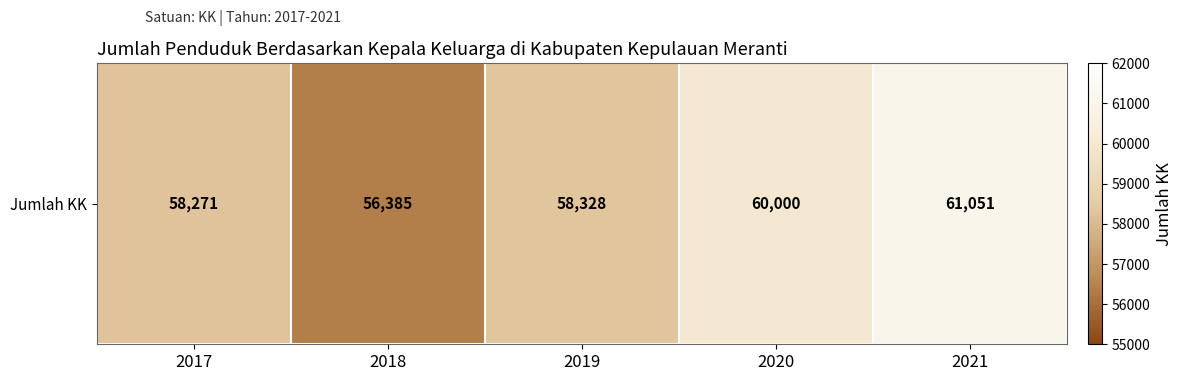

Rank the categories by value from highest to lowest.

2021, 2020, 2019, 2017, 2018